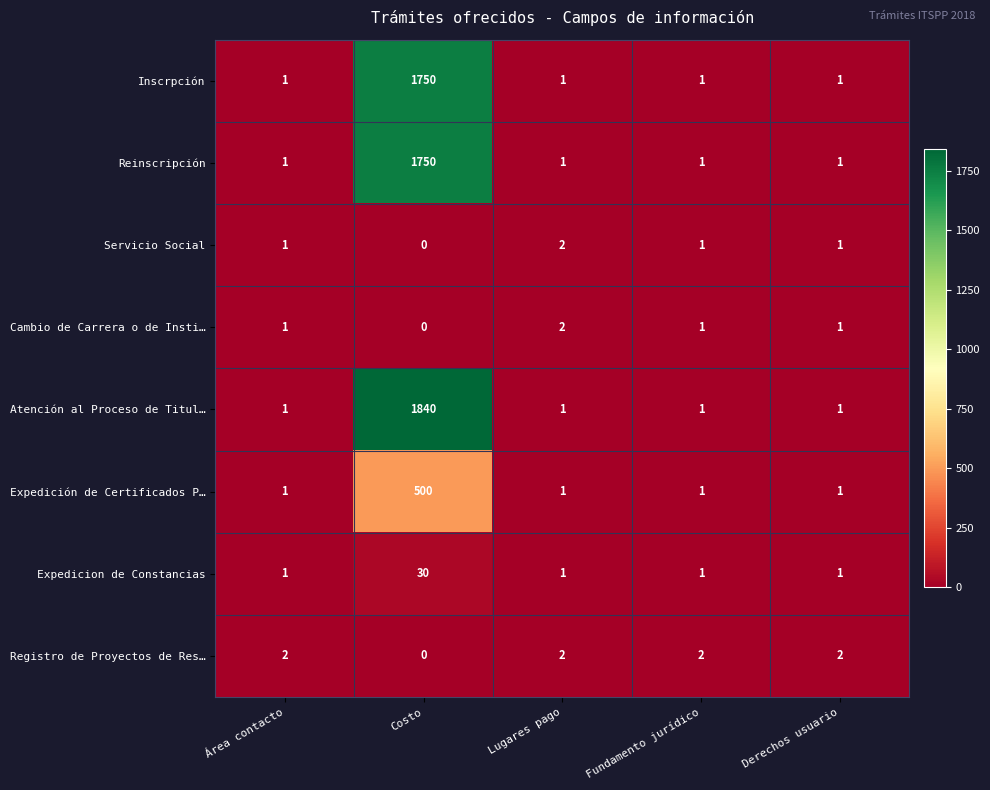

Is it true that Inscrpción equals 1 at Derechos usuario?

True